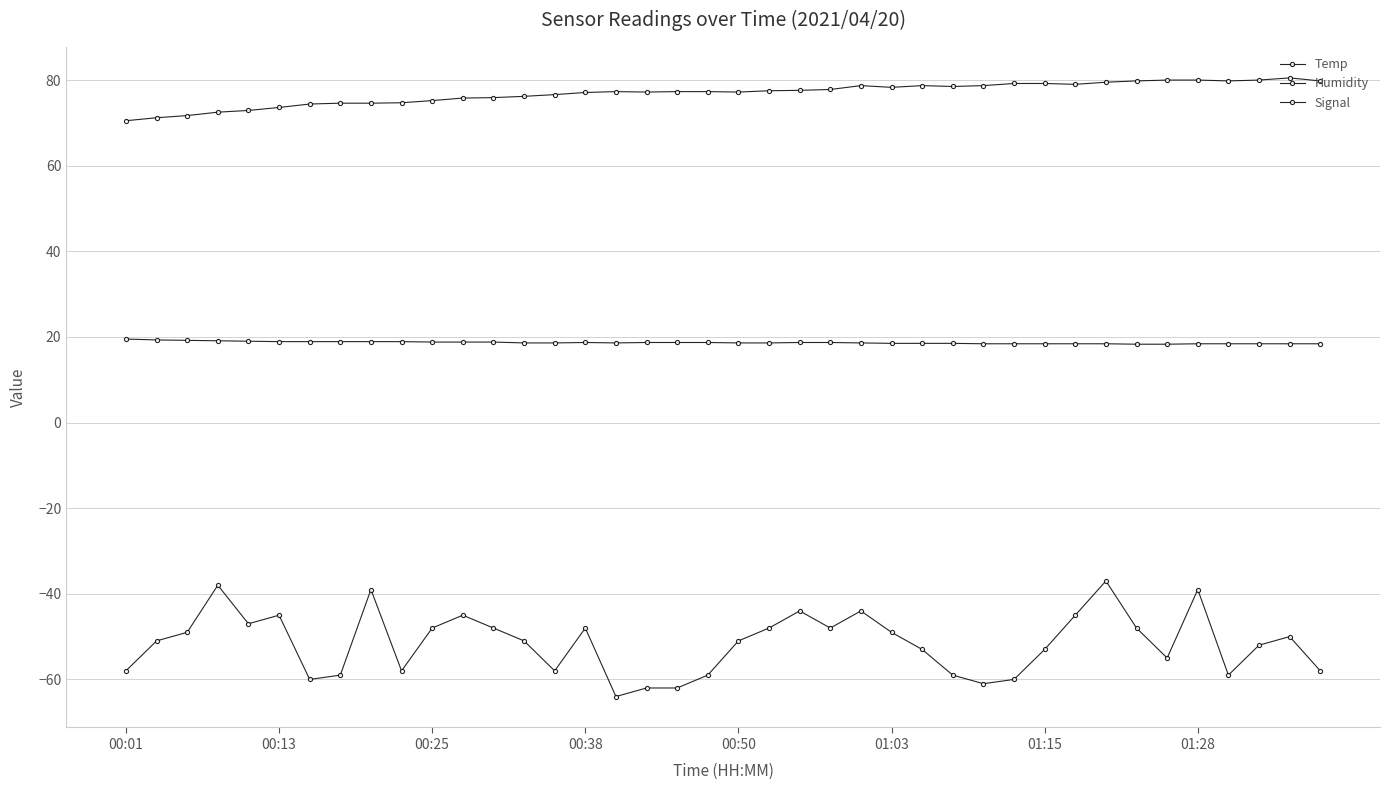

Does the chart have visible grid lines?

Yes